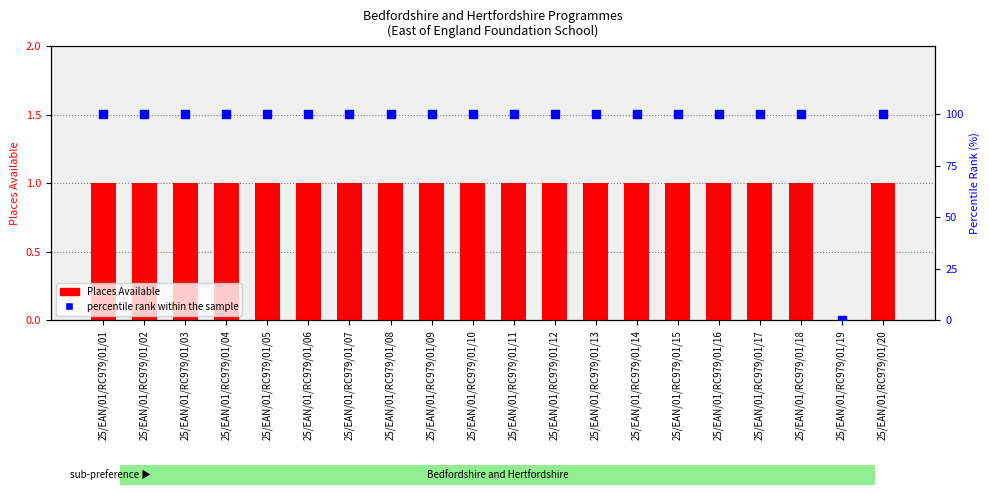

Which series has the largest total across all categories?

percentile rank within the sample